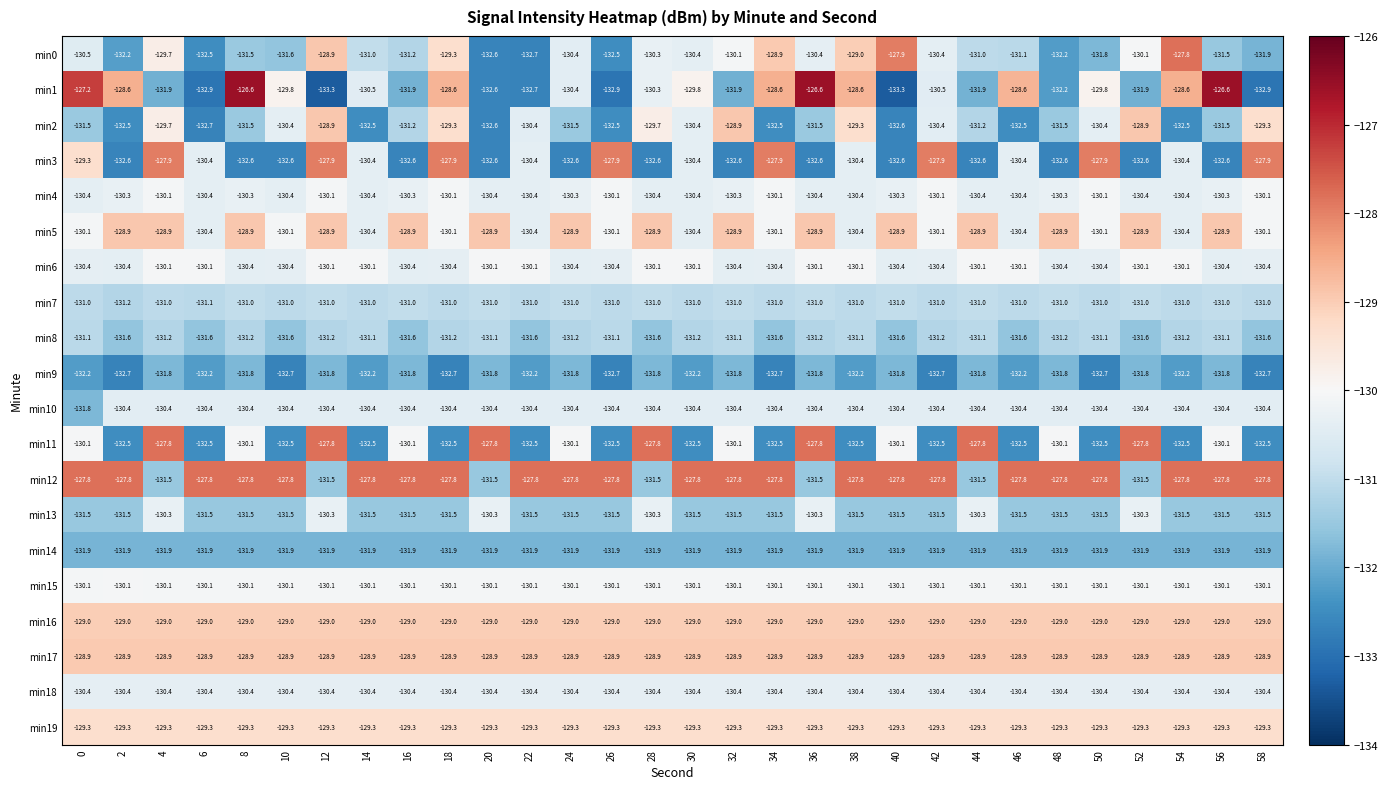

What is the greatest value displayed?

-126.6